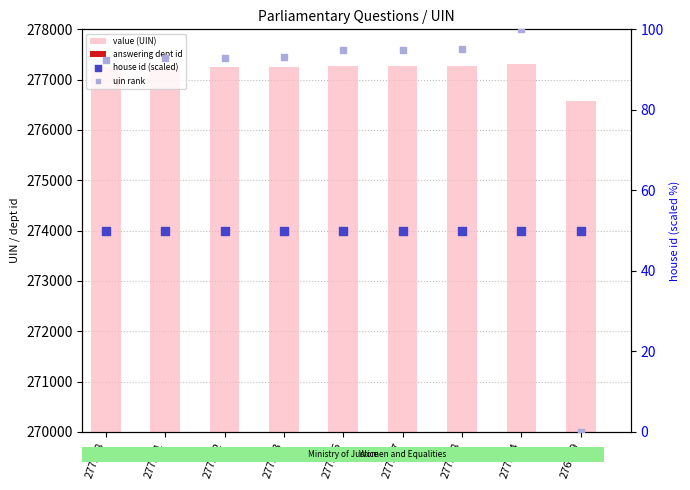

Which series reaches the maximum Y coordinate?

value (UIN)